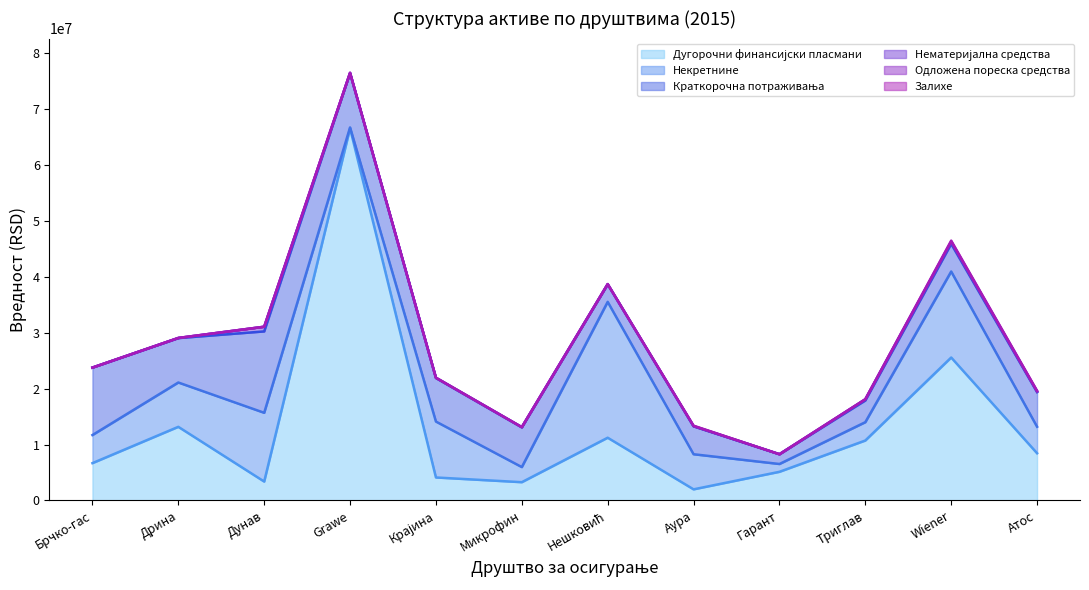

What is the difference between the highest and lowest values at Wiener?

25418973.5